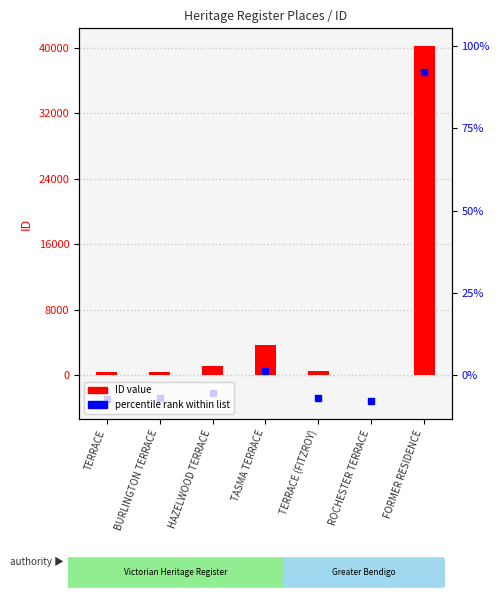

Reading left to right, list all the values displayed in this chart.

350	380	1053	3686	451	15	40203